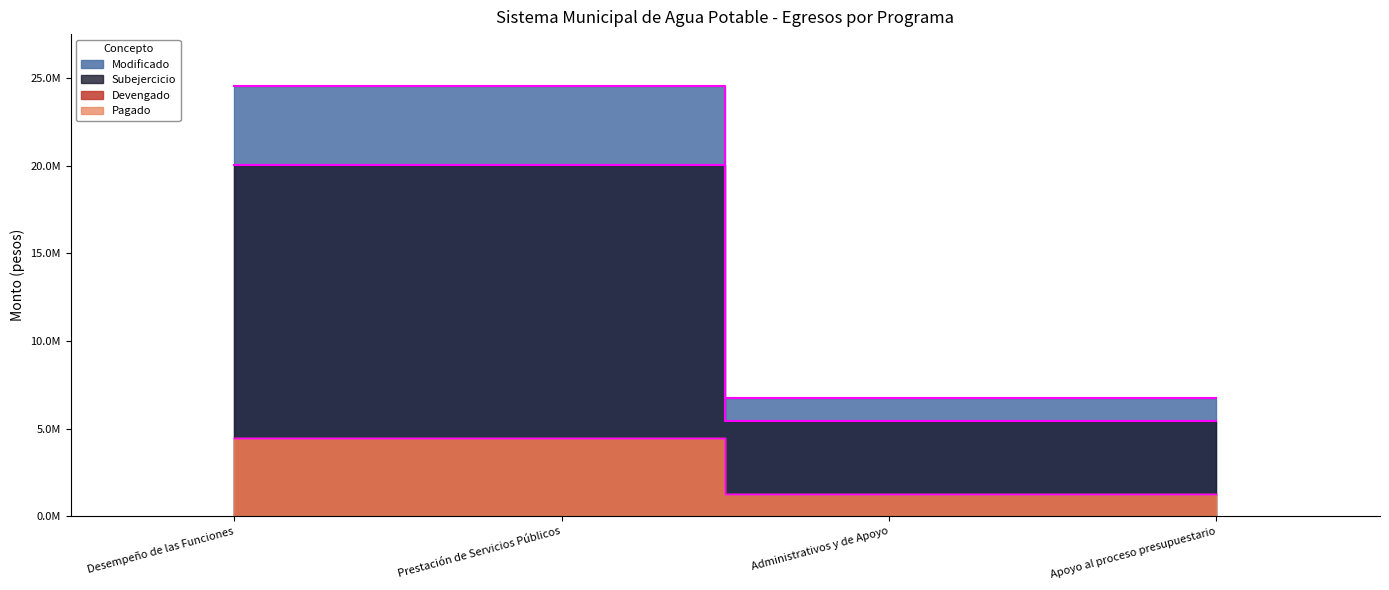

Reading left to right, transcribe all the data shown in this chart.

Modificado: 24554931.8	24554931.8	6729739.2	6729739.2
Devengado: 20063117.3	20063117.3	5434266.8	5434266.8
Pagado: 4491814.5	4491814.5	1295472.4	1295472.4
Subejercicio: 4491814.5	4491814.5	1295472.4	1295472.4